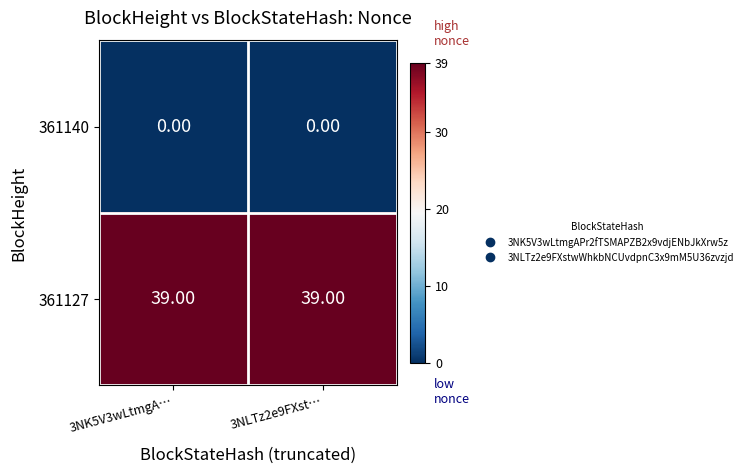

What is the average value of the 361127 series?

39